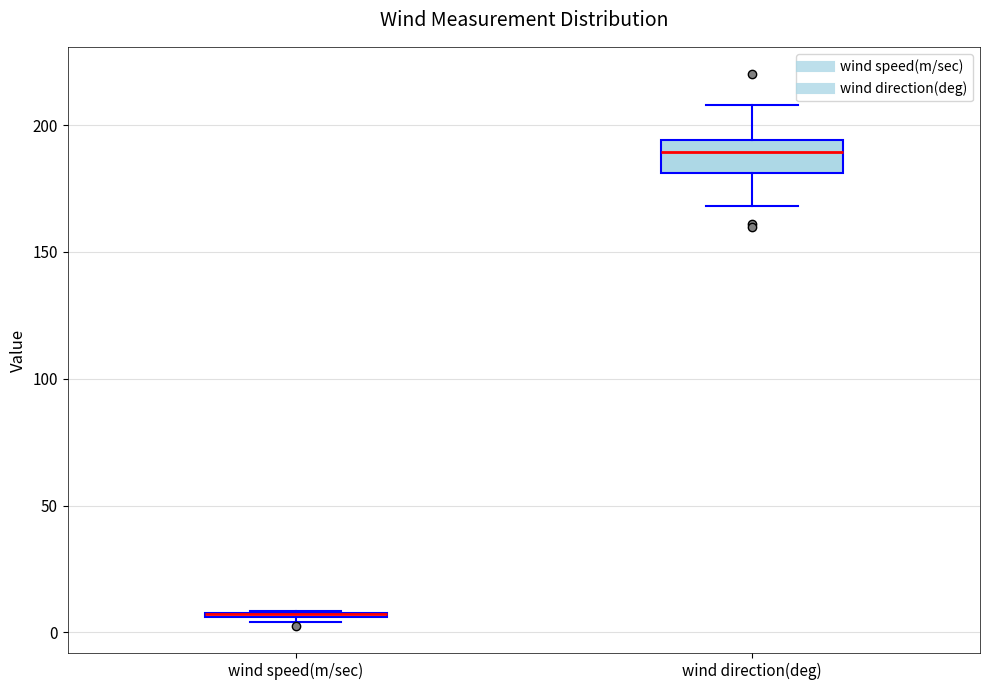

Comparing the boxes themselves (not the whiskers), which one is the tallest?

wind direction(deg)